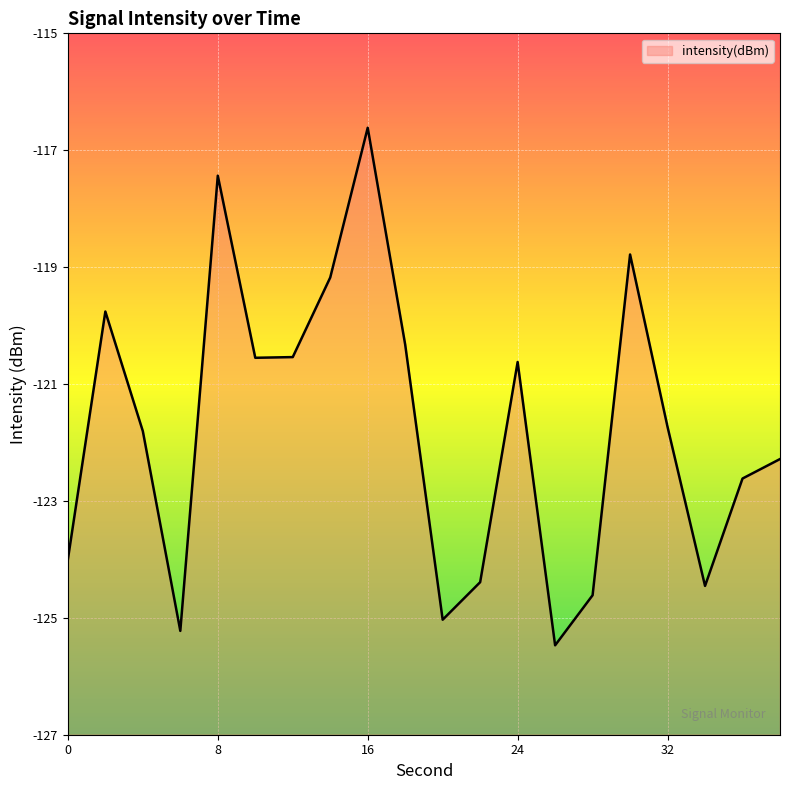

Rank the categories by value from lowest to highest.

26, 6, 20, 28, 34, 22, 0, 36, 38, 4, 32, 24, 10, 12, 18, 2, 14, 30, 8, 16